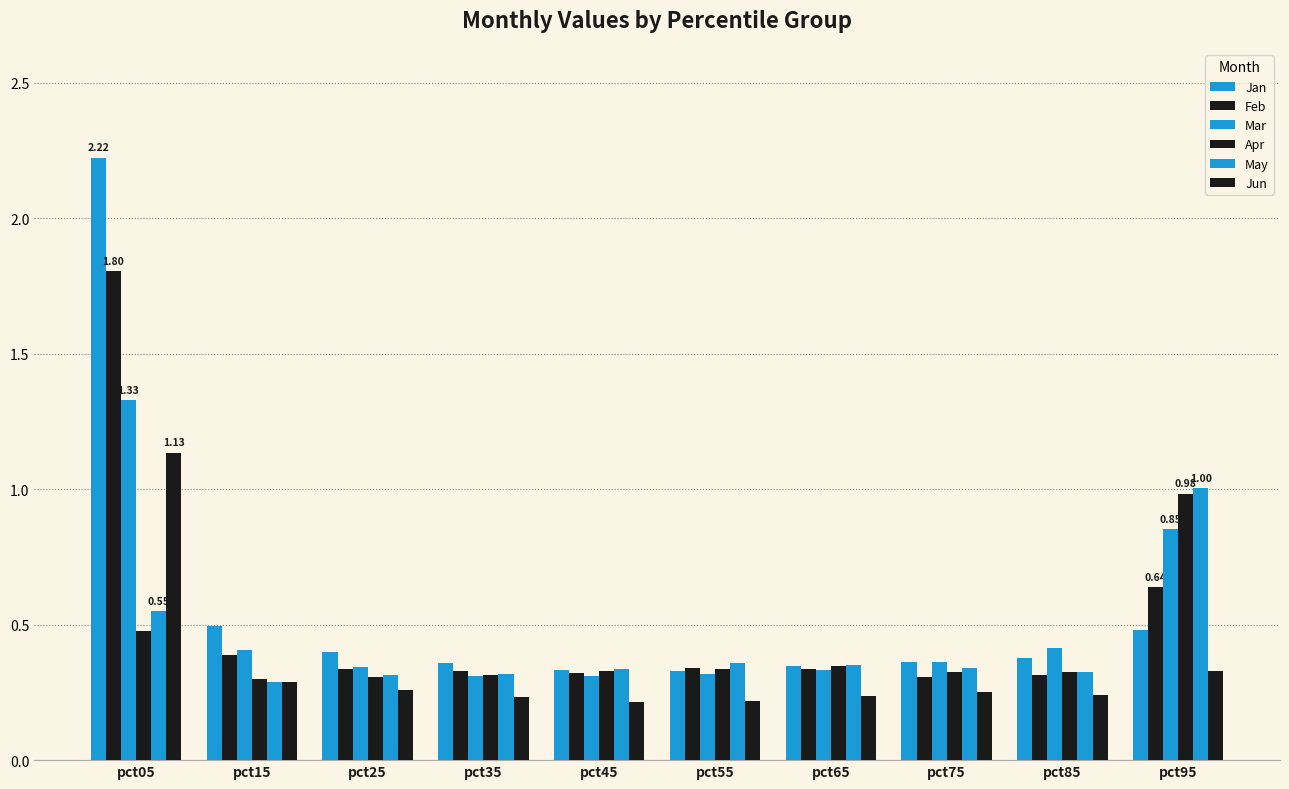

At pct35, list the series in order from smallest to largest.

Jun, Mar, Apr, May, Feb, Jan